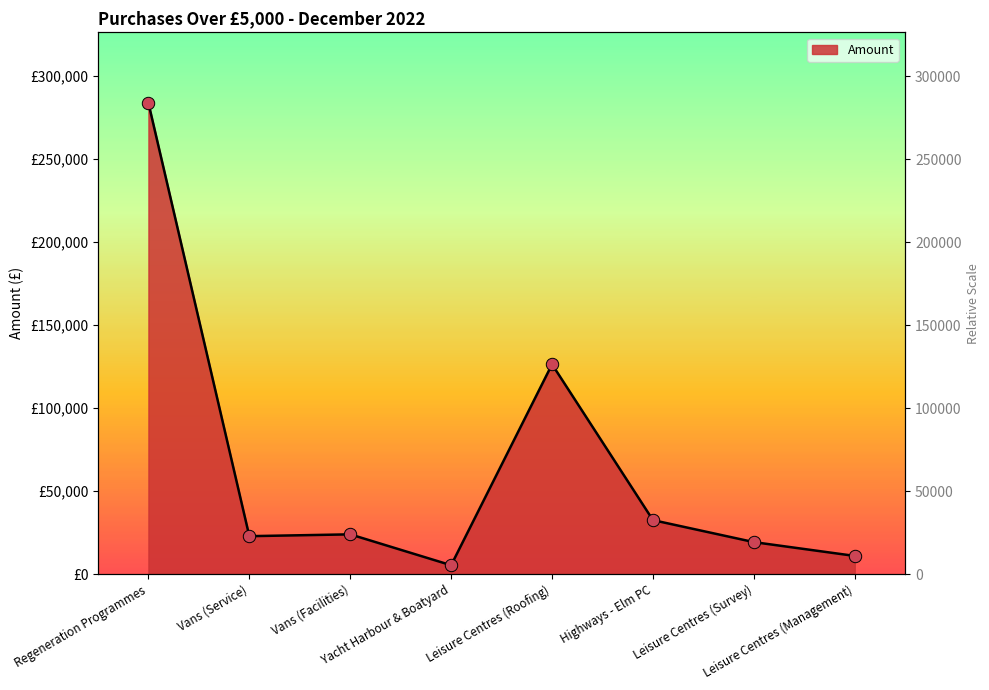

Approximately how many times larger is the value at Vans (Service) compared to Vans (Facilities)?

1.0